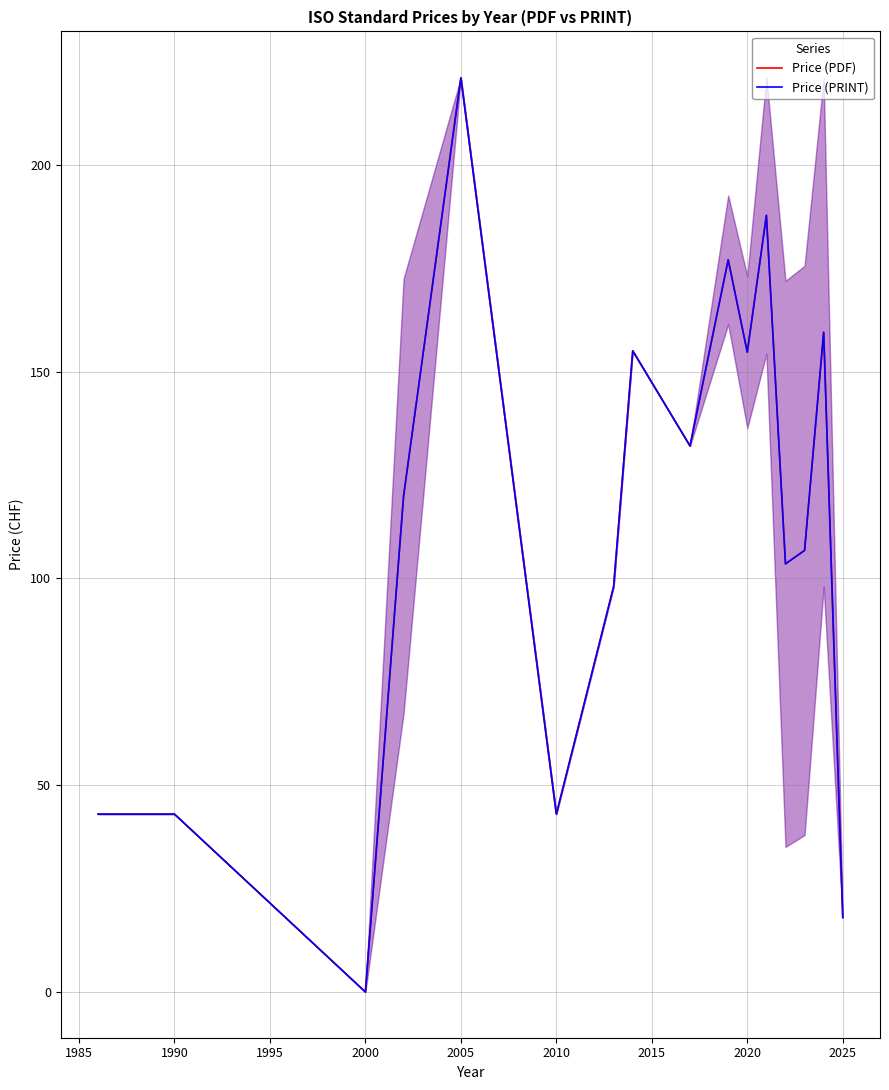

The value of Price (PDF) at 2025 is 18.0. True or false?

True